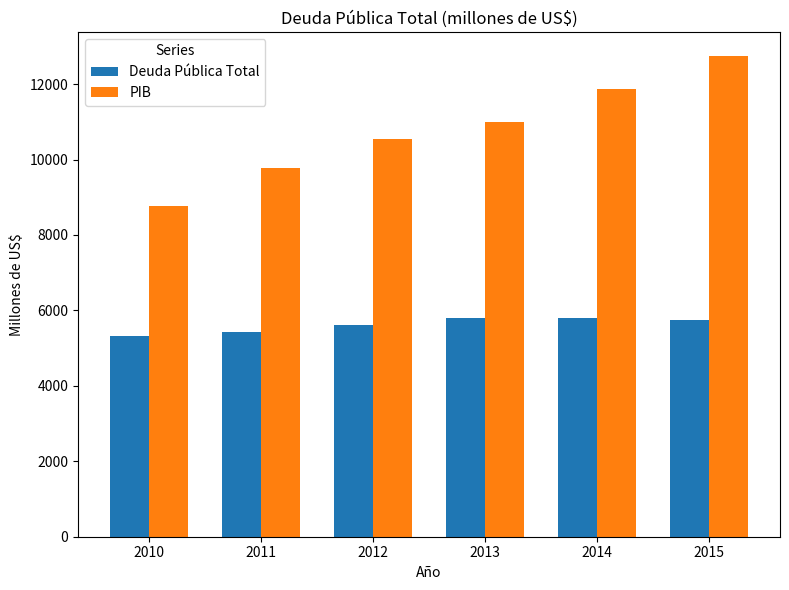

Rank the series by their maximum value, from highest to lowest.

PIB, Deuda Pública Total